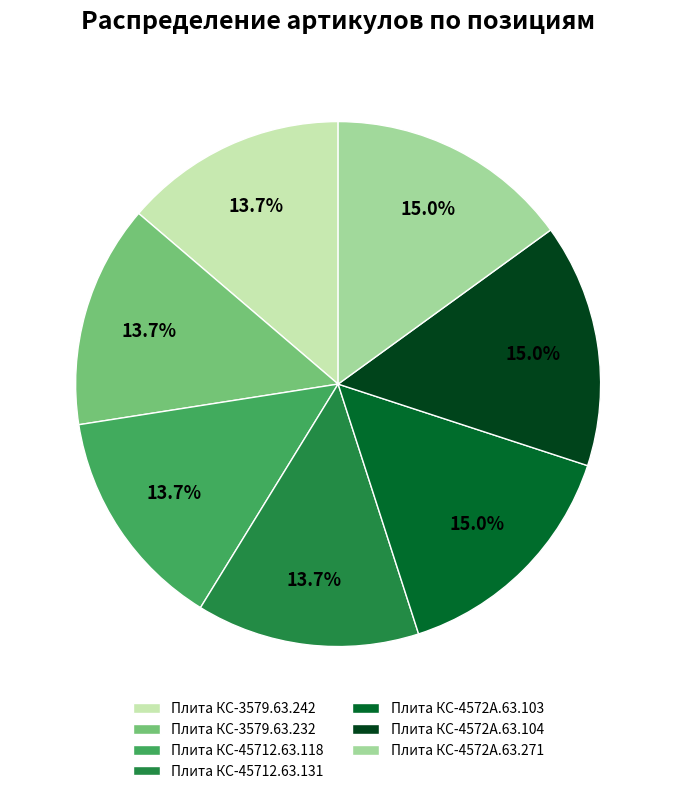

Is Плита КС-4572А.63.103 the majority of the pie?

No